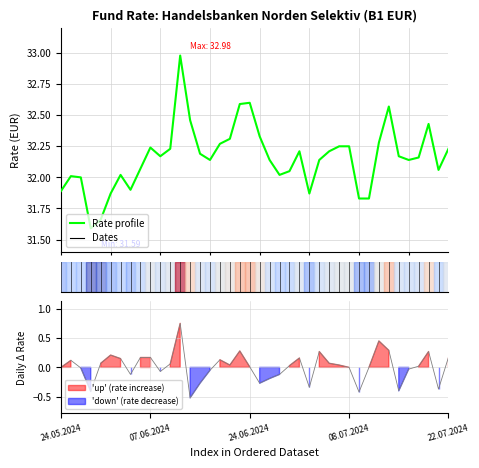

Does the chart have visible grid lines?

Yes